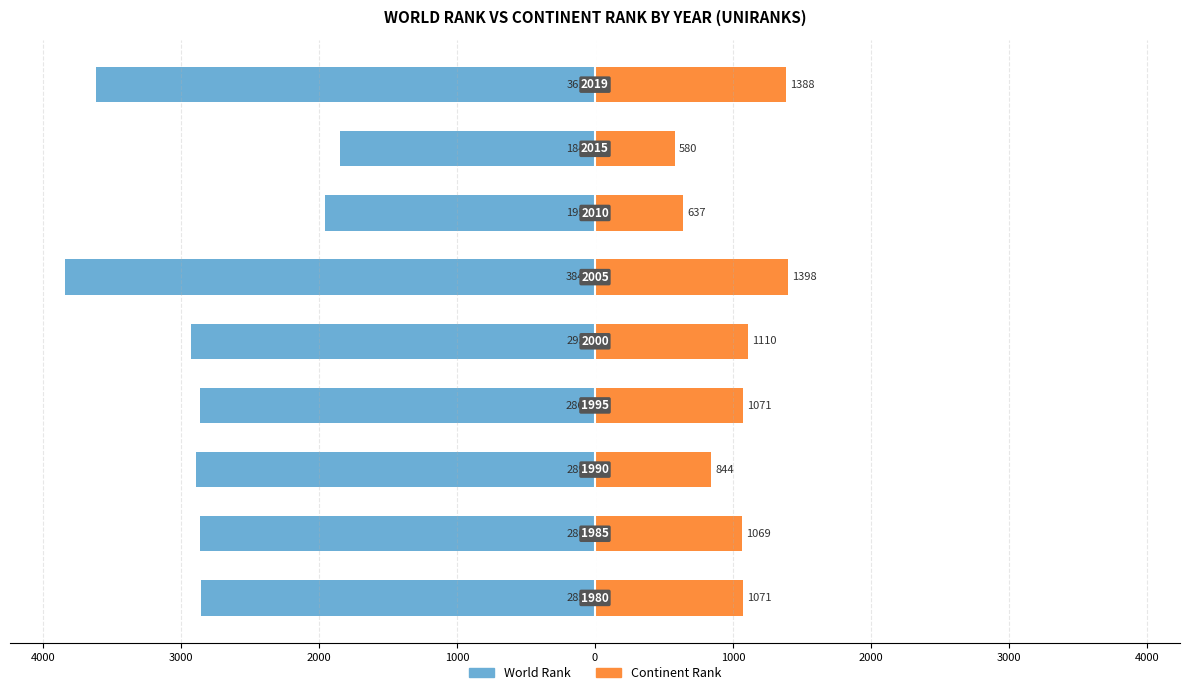

What is the difference between the maximum and minimum values in the world rank series?

1996